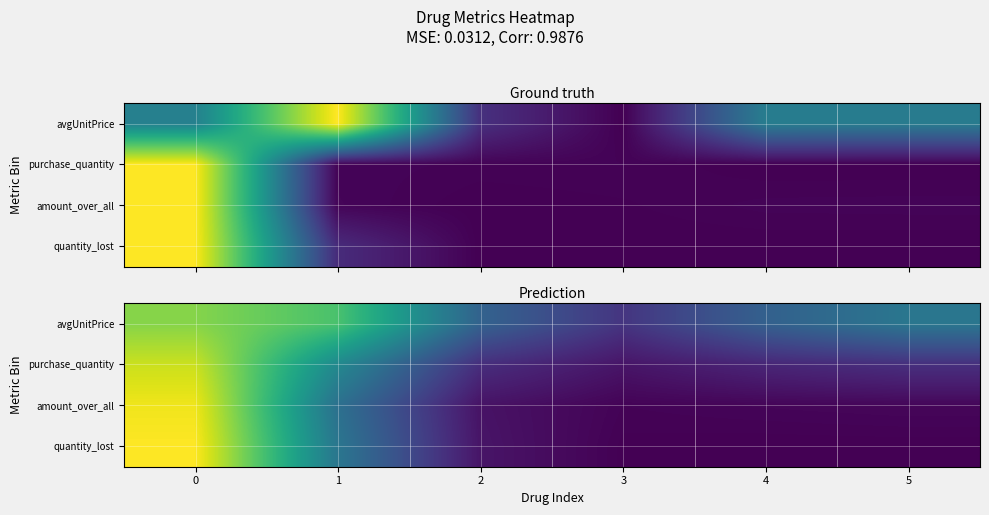

What is the difference between the purchase_quantity values at 1 and 4?

0.3